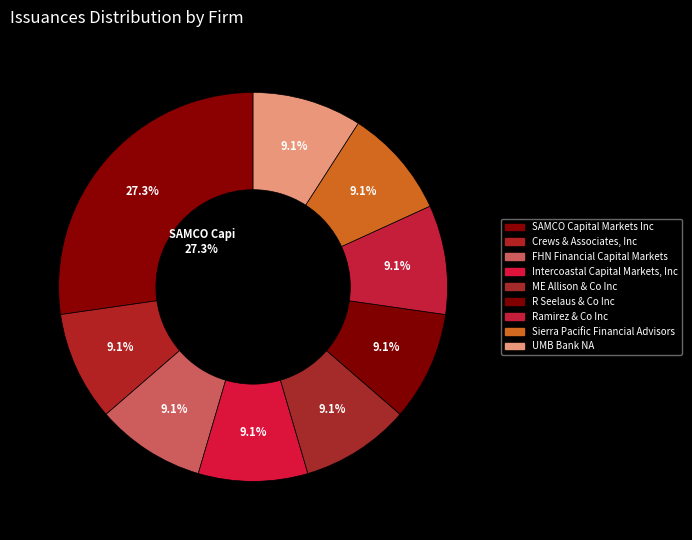

To the nearest percent, what is the combined percentage of SAMCO Capital Markets Inc and Intercoastal Capital Markets, Inc?

36%